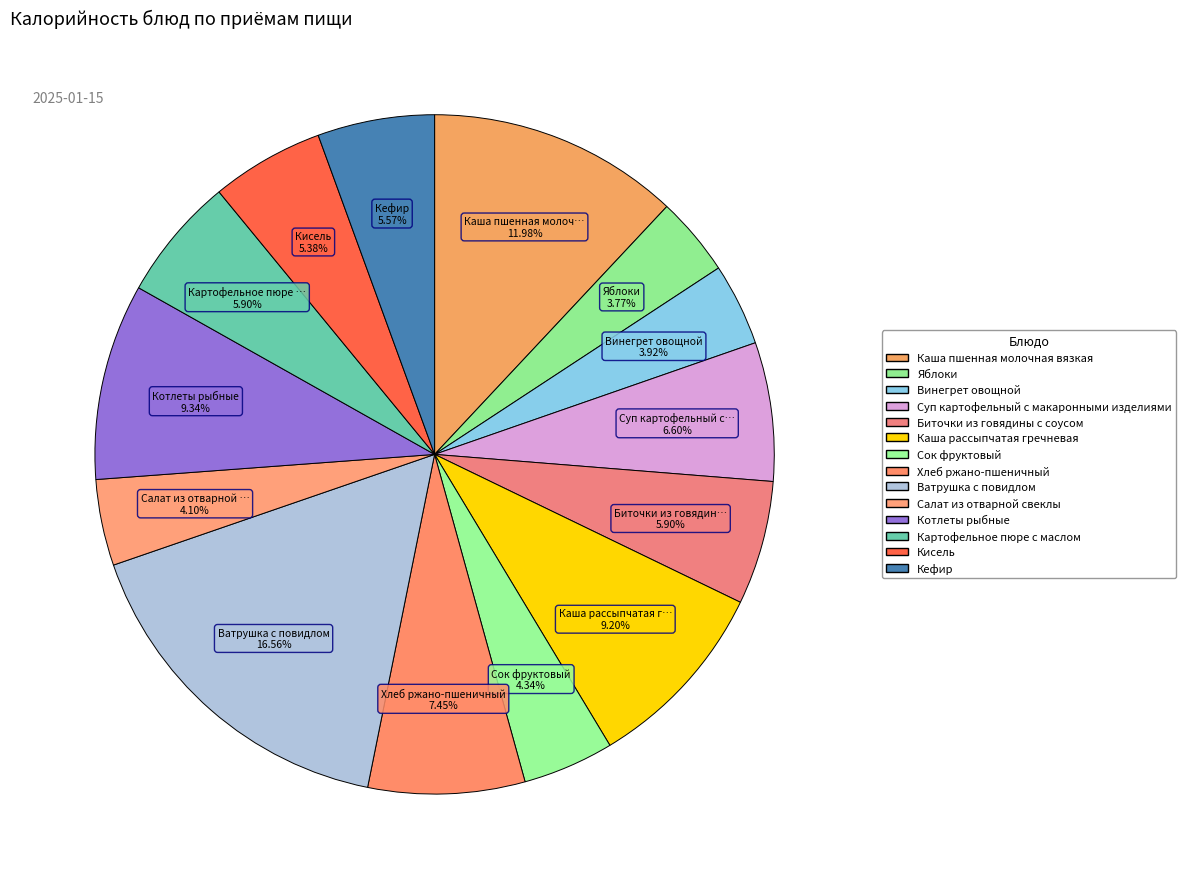

What is the ratio of the value at Каша рассыпчатая гречневая to the value at Хлеб ржано-пшеничный?

1.2